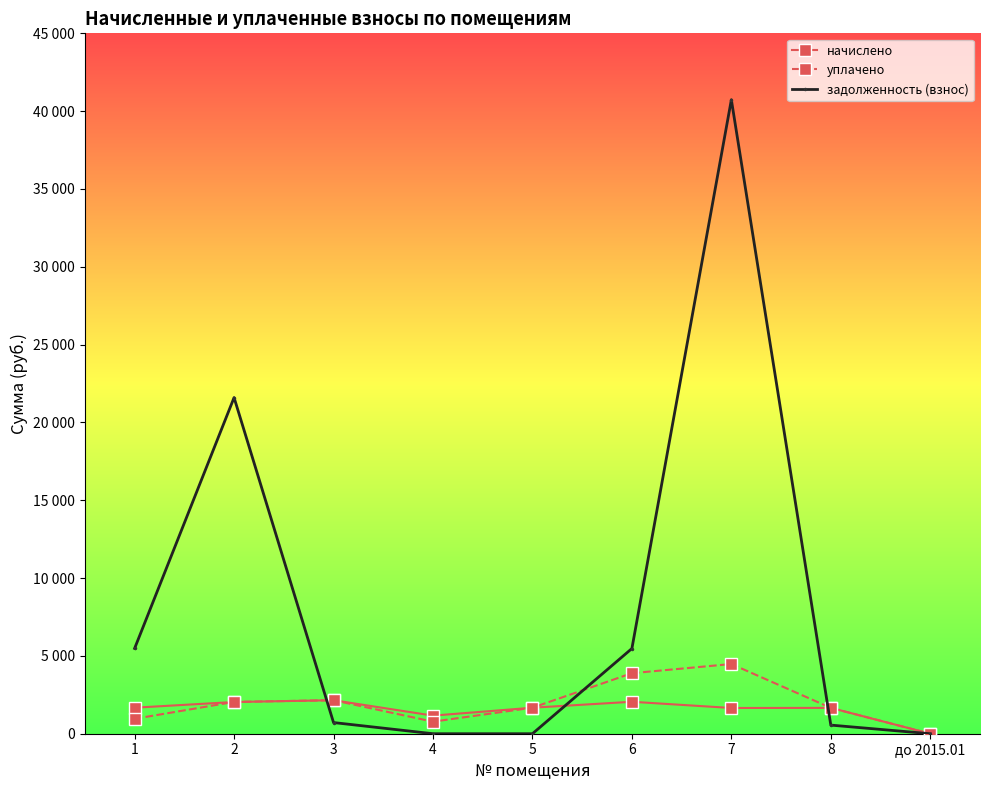

Where do начислено and уплачено first cross each other?

1 and 2